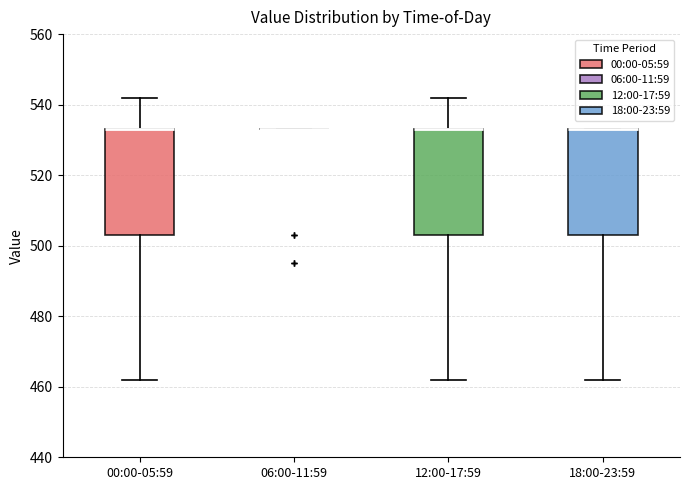

Reading left to right, transcribe this box plot: for each box, give where its median line is, the range the box spans, and where its two whiskers end, as read against the y-axis. The values are not printed on the chart, so give them approximately, as read against the axis.

00:00-05:59: median 534 (drawn on the box's upper edge), box 504 to 534, whiskers 462 to 542
06:00-11:59: box collapsed to a line at 534, whiskers 534 to 534
12:00-17:59: median 534 (drawn on the box's upper edge), box 504 to 534, whiskers 462 to 542
18:00-23:59: median 534 (drawn on the box's upper edge), box 504 to 534, whiskers 462 to 534